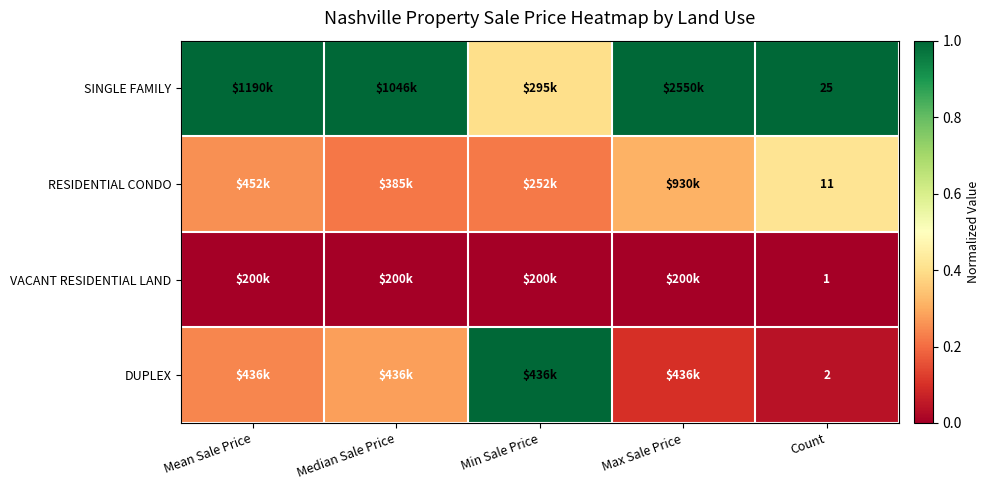

At Count, list the series in order from smallest to largest.

VACANT RESIDENTIAL LAND, DUPLEX, RESIDENTIAL CONDO, SINGLE FAMILY